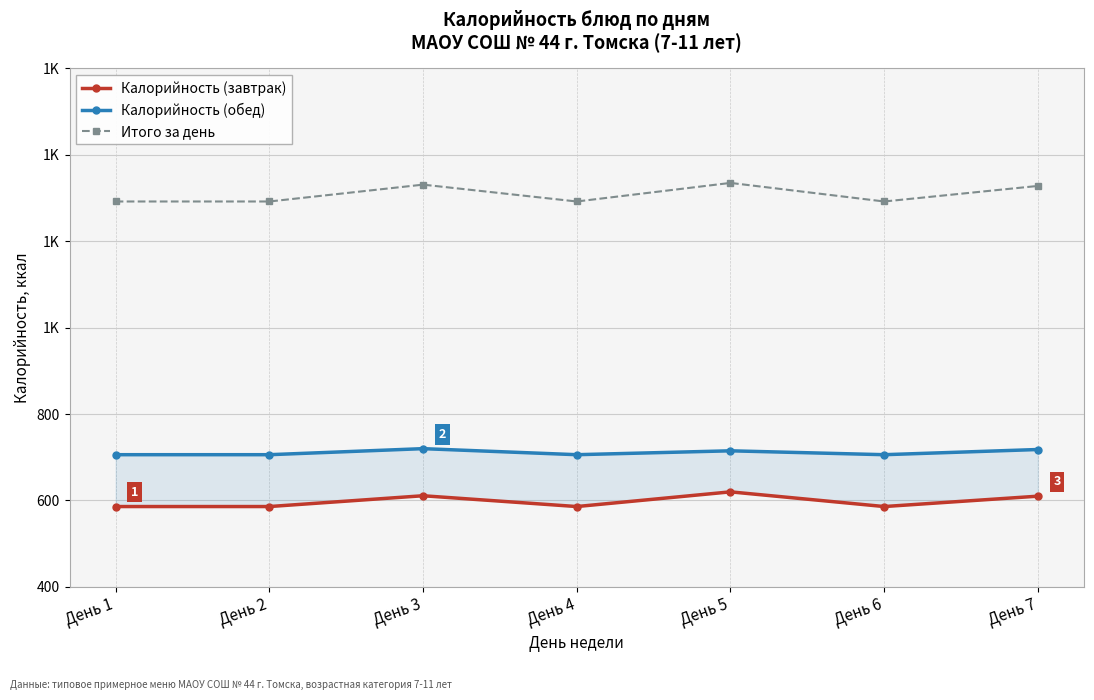

What is the average value of the Итого за день series?

1309